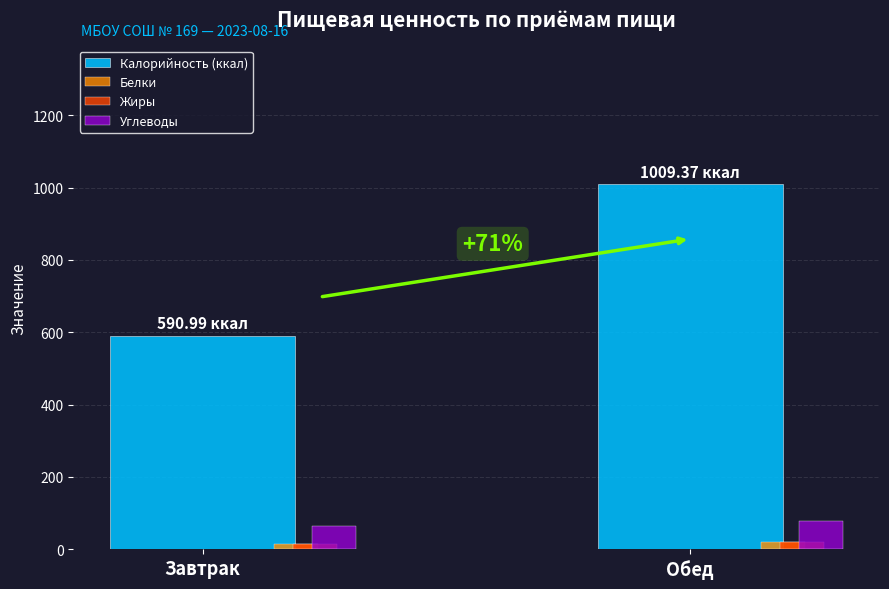

Which label corresponds to the largest value in the chart?

Обед